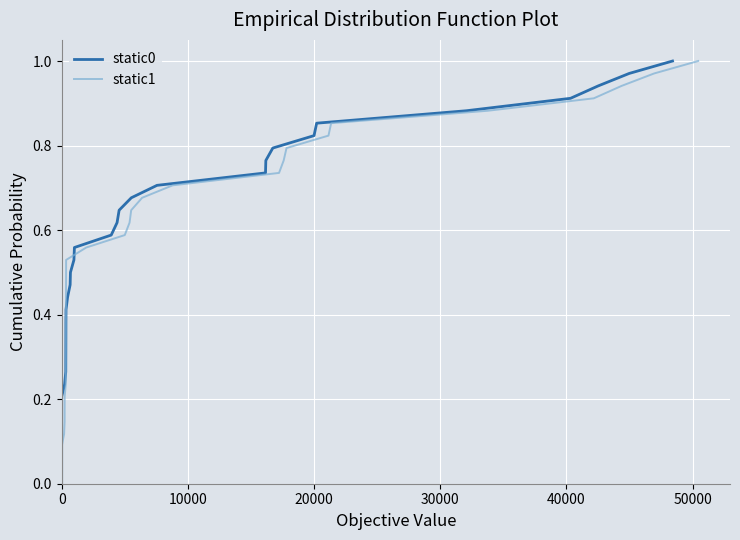

What is the difference between the second highest and second lowest values in the static1 series?

0.9